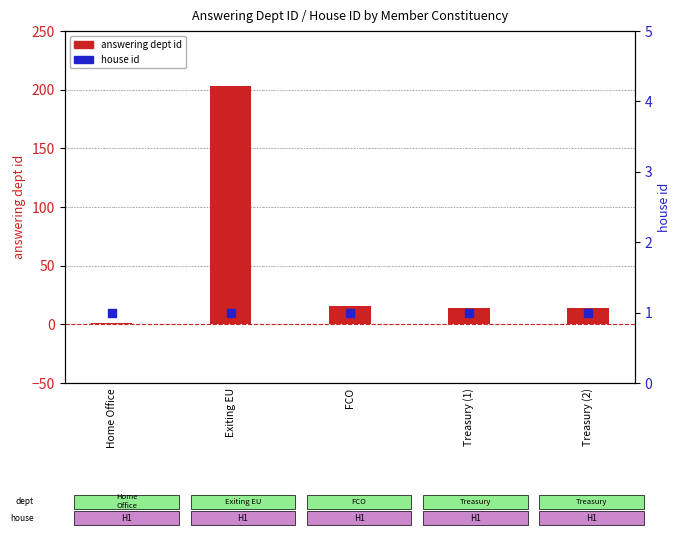

At which category is the sum across all series the highest?

Exiting EU